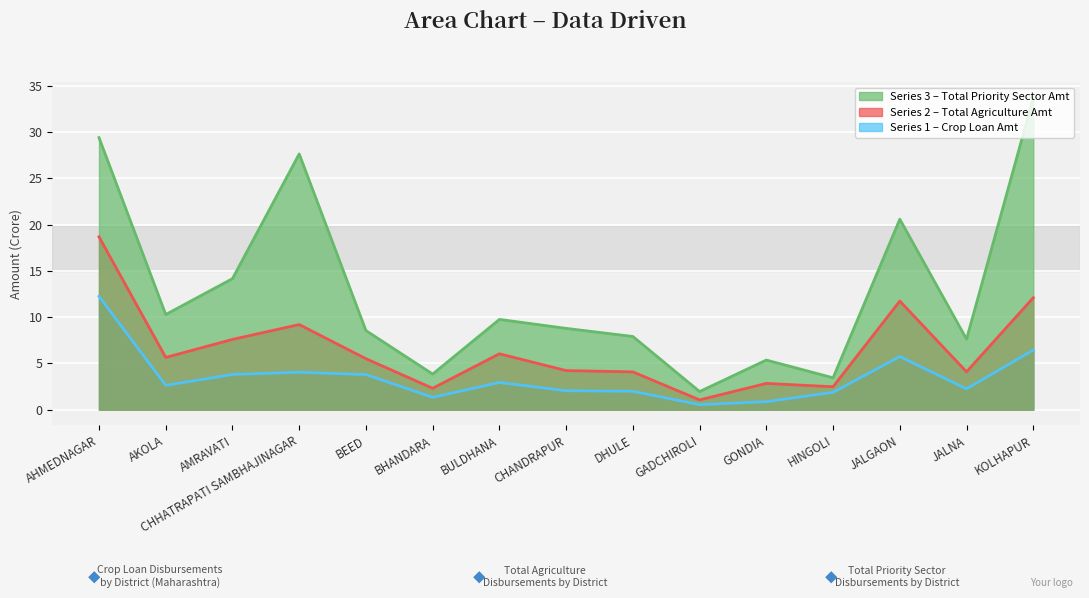

At how many categories does at least one series exceed 30?

1